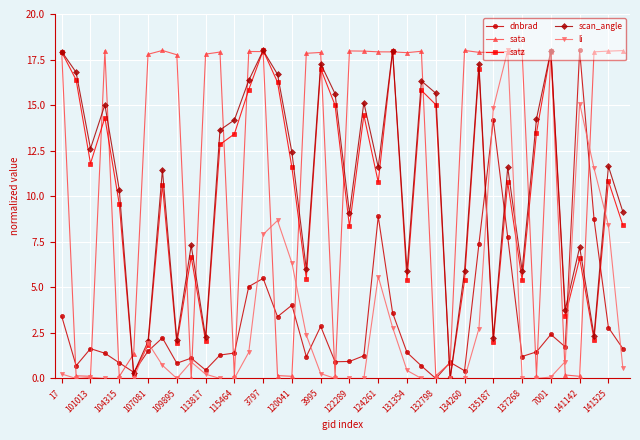

What is the value of the scan_angle point at the 35th from the left?

18.0